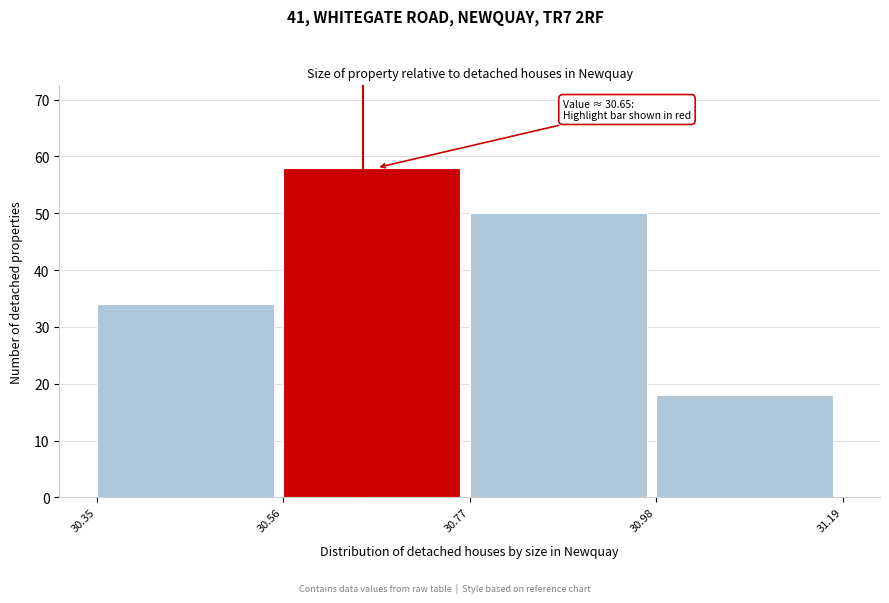

Which range on the x-axis has the tallest bar?

30.56 to 30.77